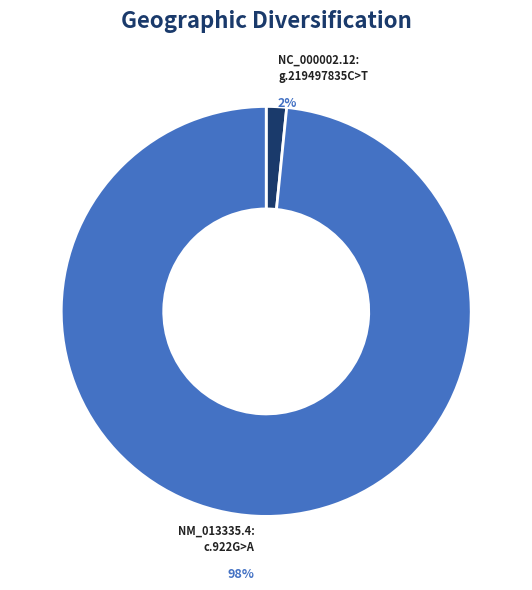

Which has a higher value, NC_000002.12: g.219497835C>T or NM_013335.4: c.922G>A?

NM_013335.4: c.922G>A